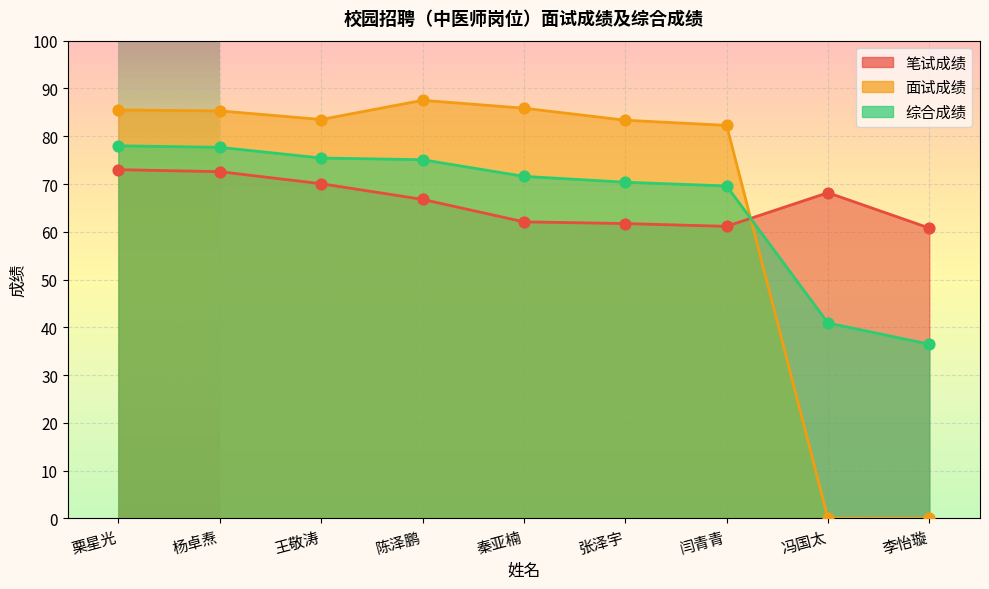

What is the total value across all series at 陈泽鹏?

229.4